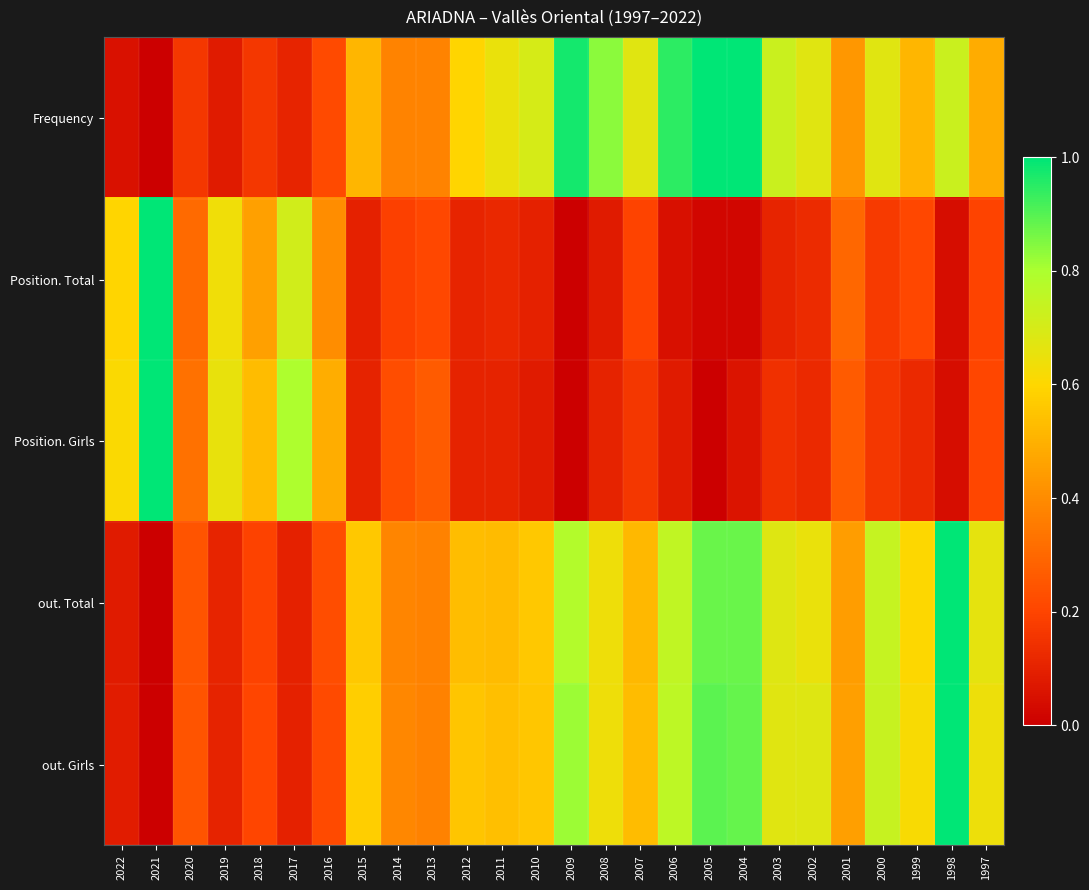

Which series has the largest range (max minus min)?

Frequency